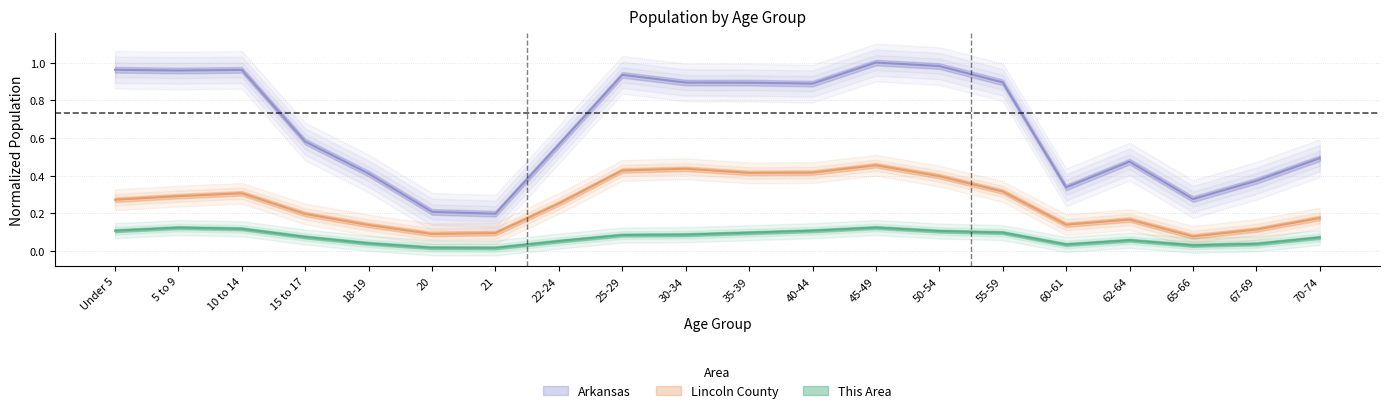

True or false: Lincoln County and Arkansas intersect in this chart.

False